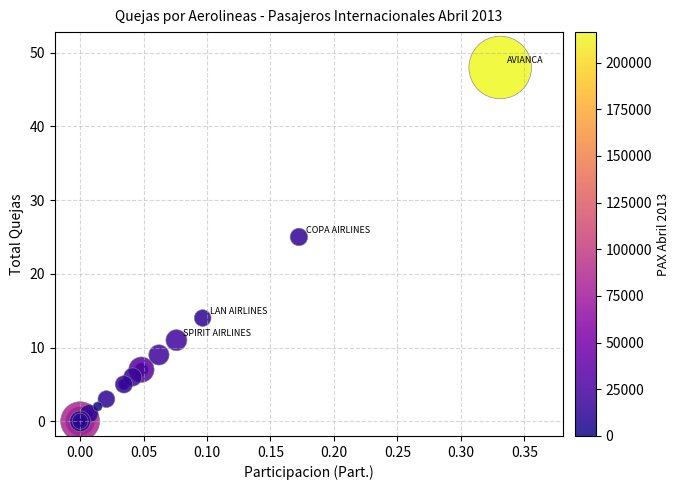

What Y value in the scatter plot is closest to 24?

25